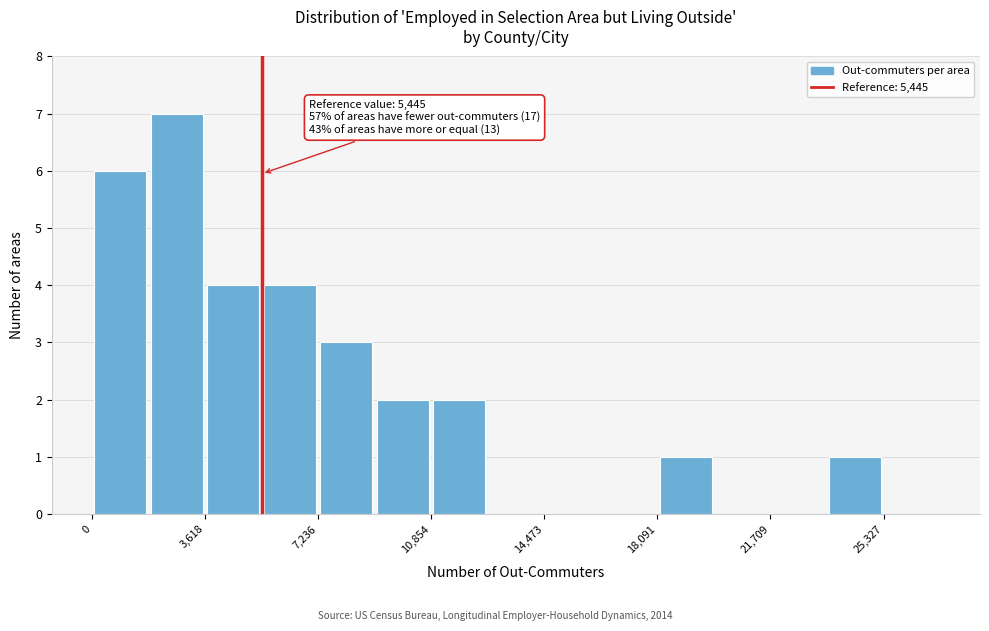

Around what value on the x-axis is the tallest bar? Give the approximate position of its centre, as read against the axis.

2500